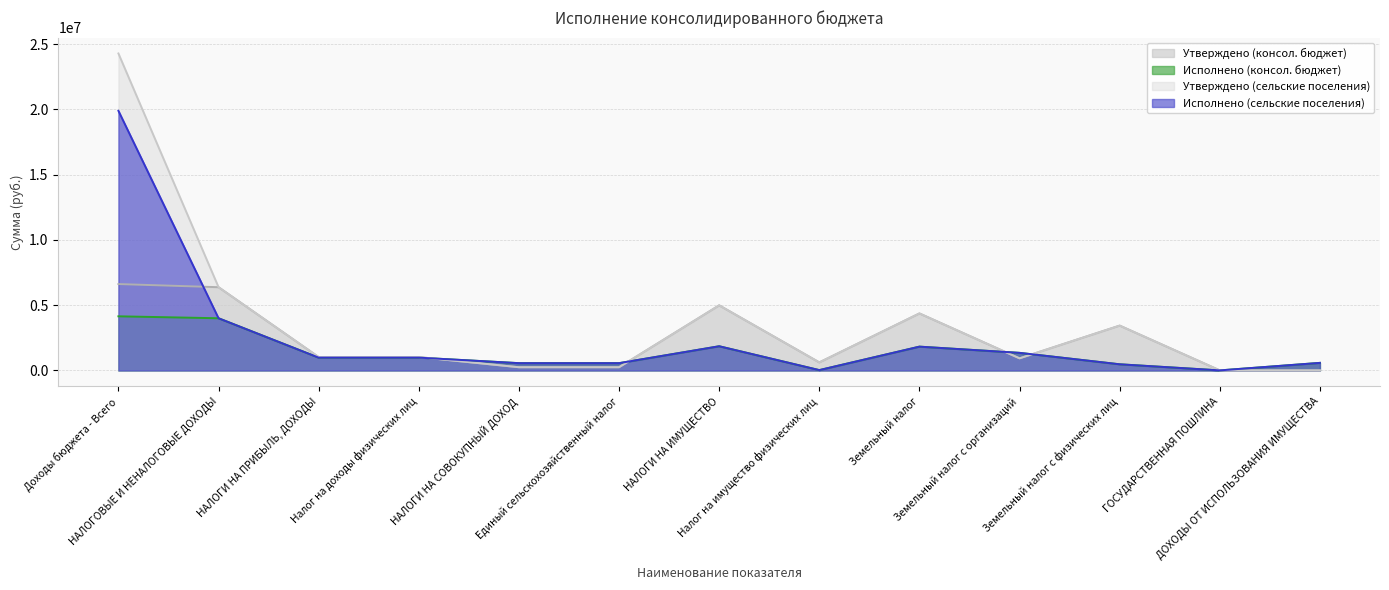

How many categories are shown in the chart?

13